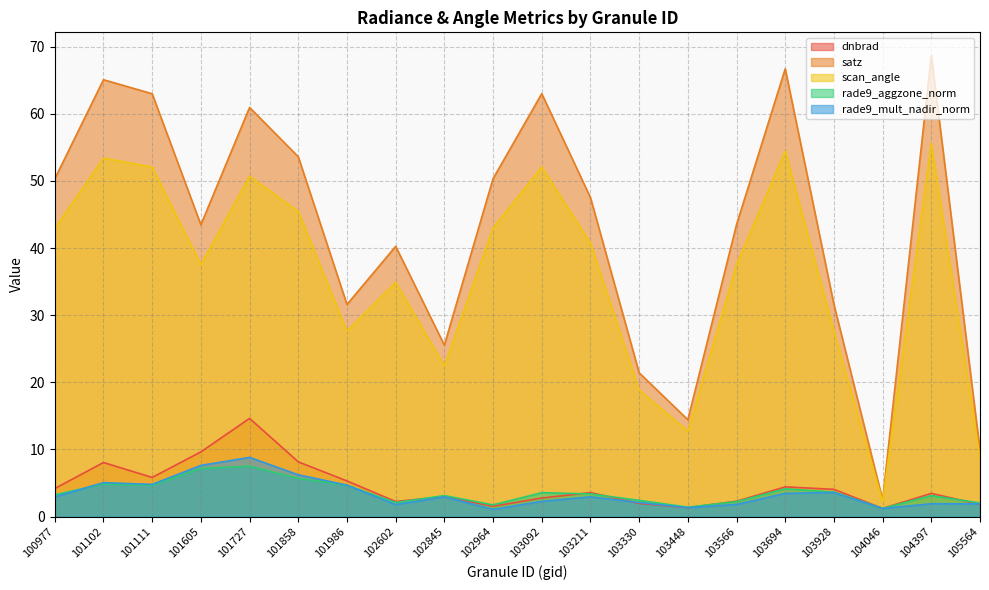

What is the sum of the satz values at 103092 and 101102?

128.1